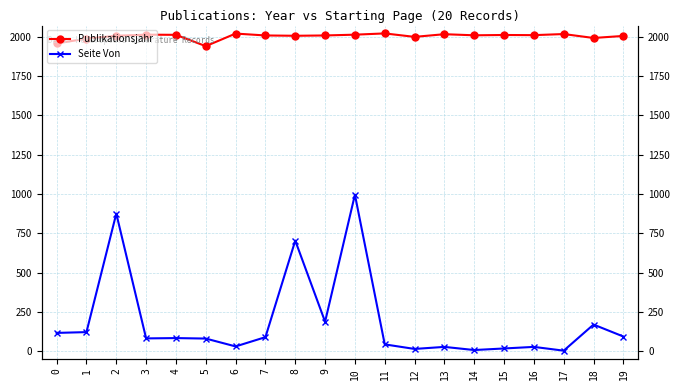

Is the value of Publikationsjahr at 7 greater than the value of Seite Von at 15?

Yes